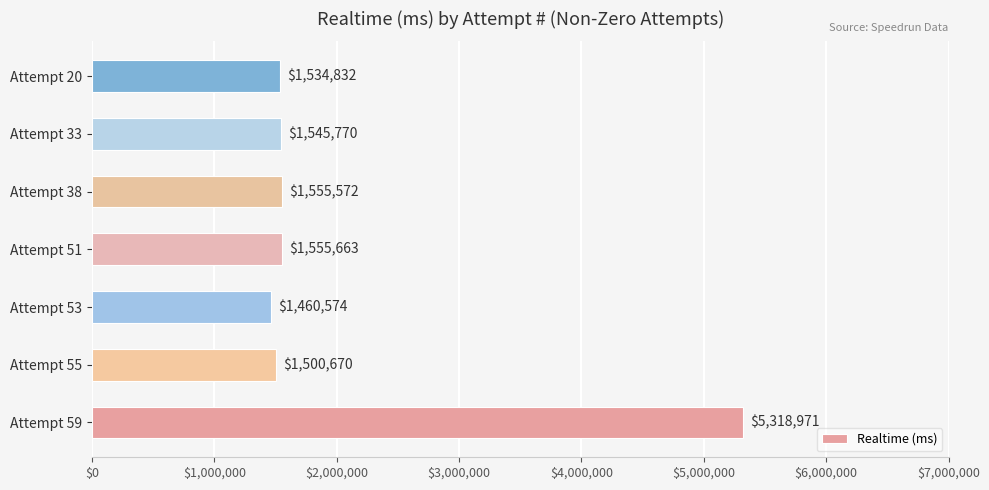

Rank the categories by value from highest to lowest.

Attempt 59, Attempt 51, Attempt 38, Attempt 33, Attempt 20, Attempt 55, Attempt 53